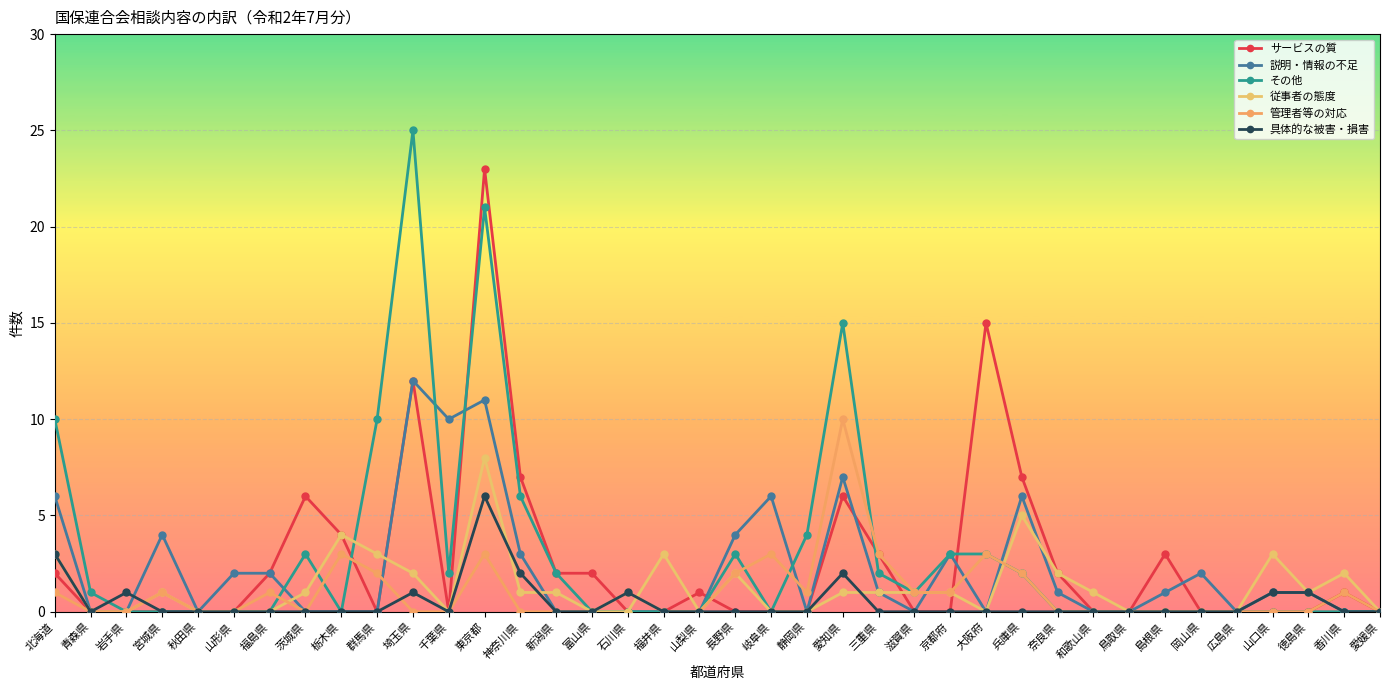

Which series changed the most between 北海道 and 京都府?

その他